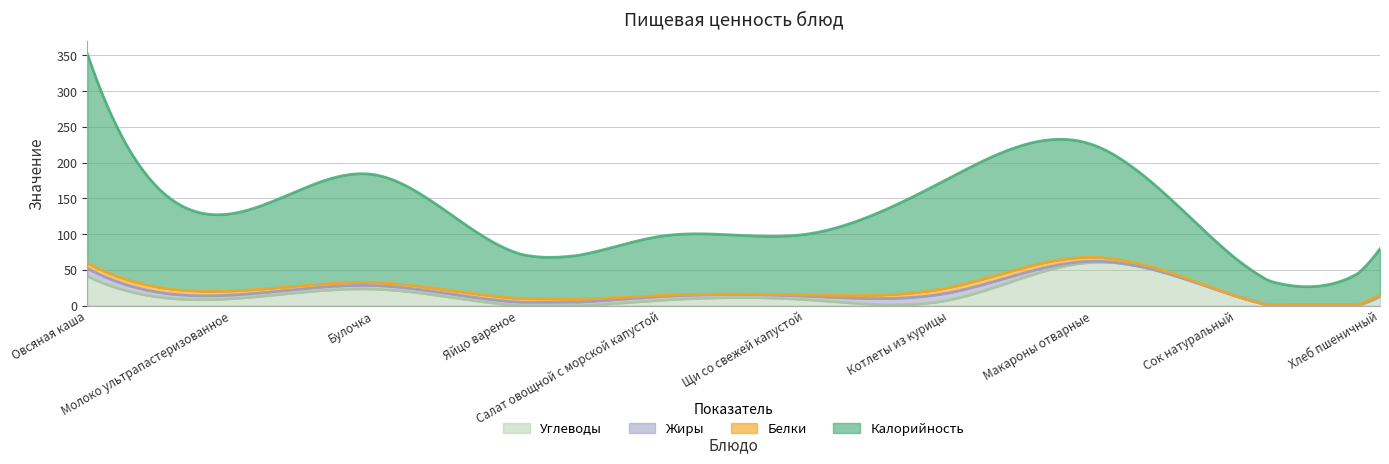

True or false: Жиры and Углеводы intersect in this chart.

True